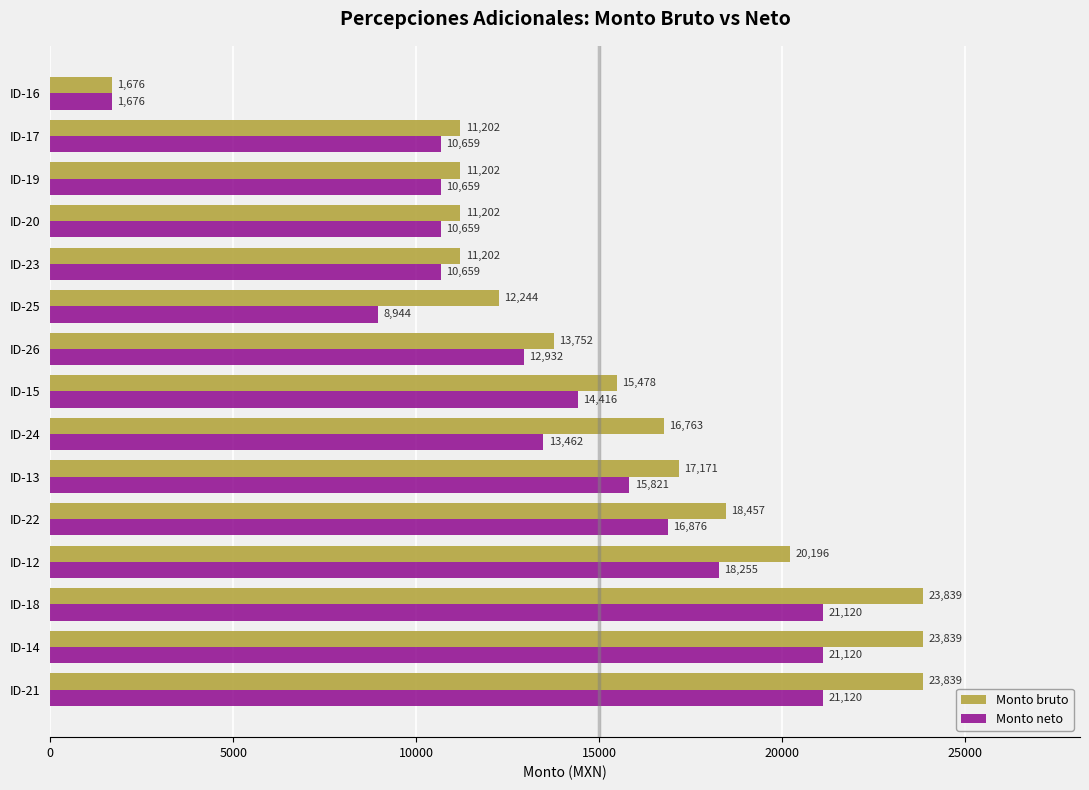

Which series has the largest total across all categories?

Monto bruto